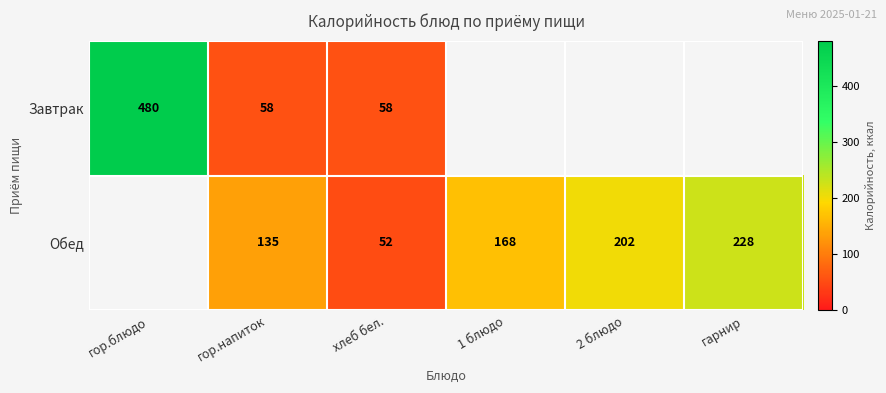

What is the greatest value displayed?

480.0